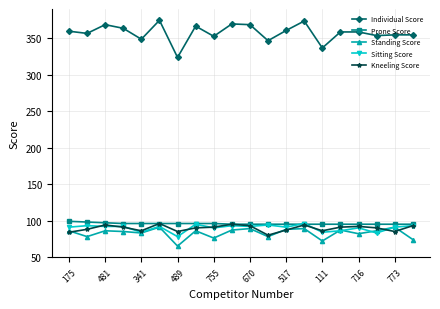

True or false: Sitting Score and Kneeling Score intersect in this chart.

True